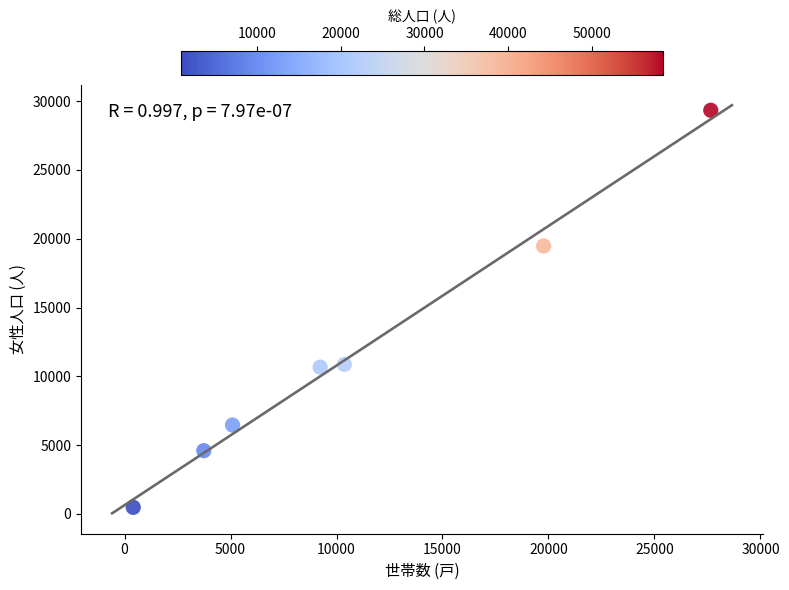

What is the average Y value?

11697